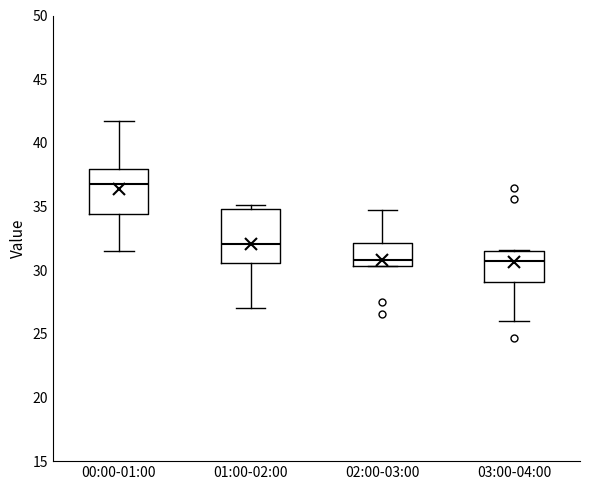

Reading left to right, read every box against the y-axis: the position of its median line, the range the box covers, and the ends of its whiskers. The values are not printed on the chart, so give them approximately, as read against the axis.

00:00-01:00: median 36.5, box 34.5 to 38.0, whiskers 31.5 to 42.0
01:00-02:00: median 32.0, box 30.5 to 35.0, whiskers 27.0 to 35.0 (just above the box's upper edge)
02:00-03:00: median 31.0, box 30.5 to 32.0, whiskers 30.5 to 35.0
03:00-04:00: median 30.5, box 29.0 to 31.5, whiskers 26.0 to 31.5